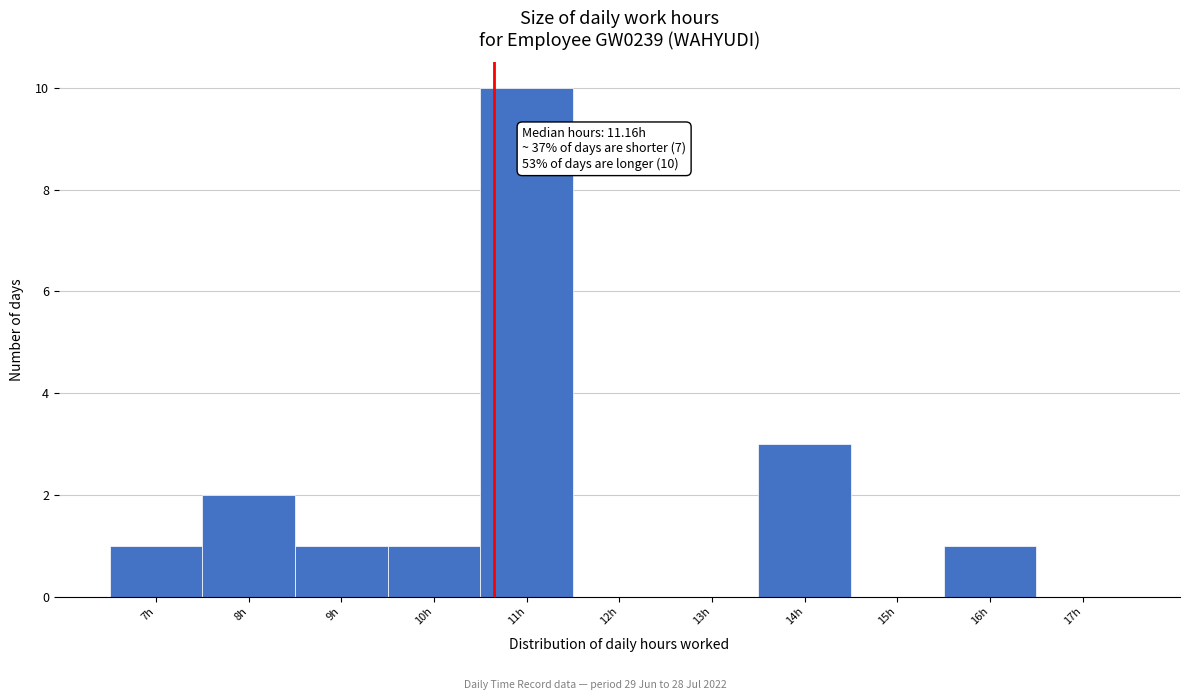

Reading right to left, what are all the values shown in this chart?

17h=0	16h=1	15h=0	14h=3	13h=0	12h=0	11h=10	10h=1	9h=1	8h=2	7h=1